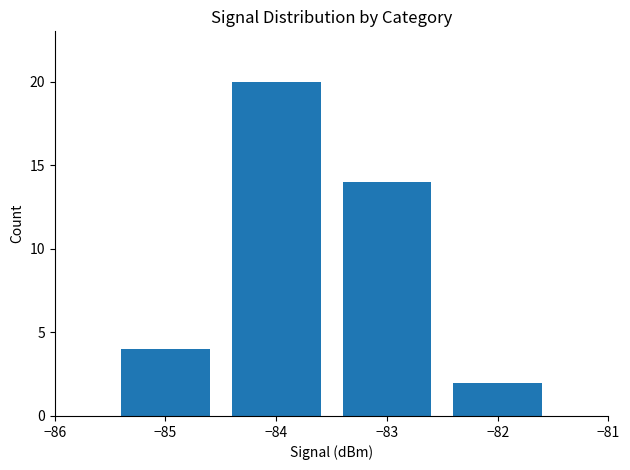

What is the approximate value at −85?

4